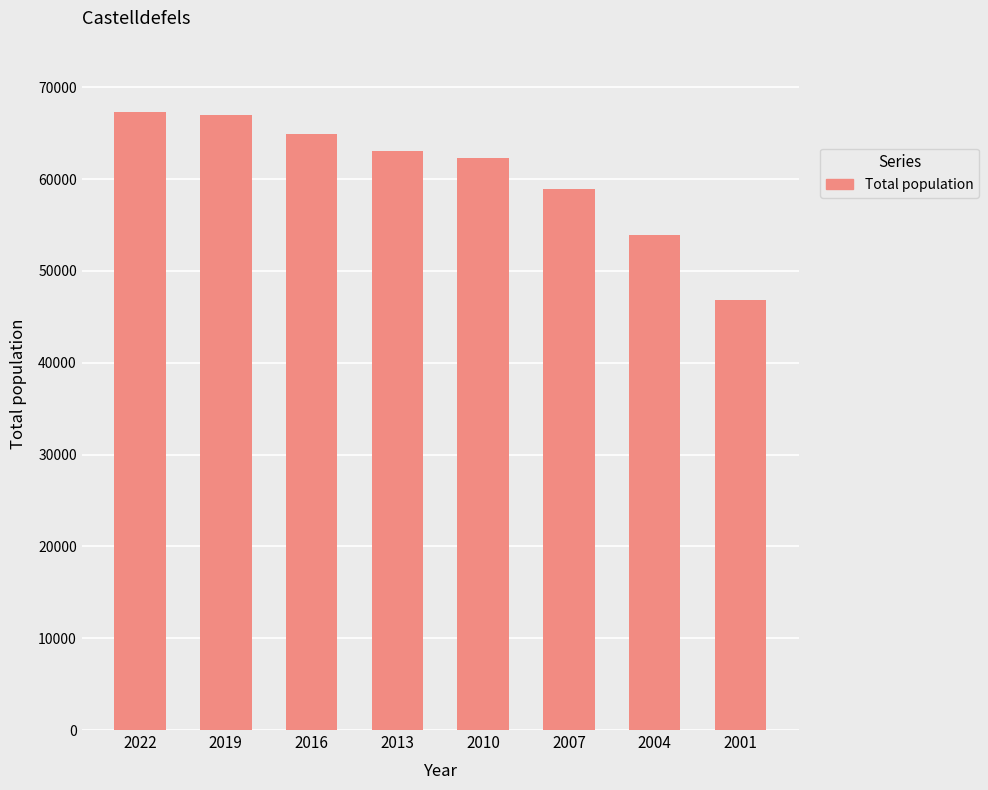

The value at 2022 is 31661. True or false?

False